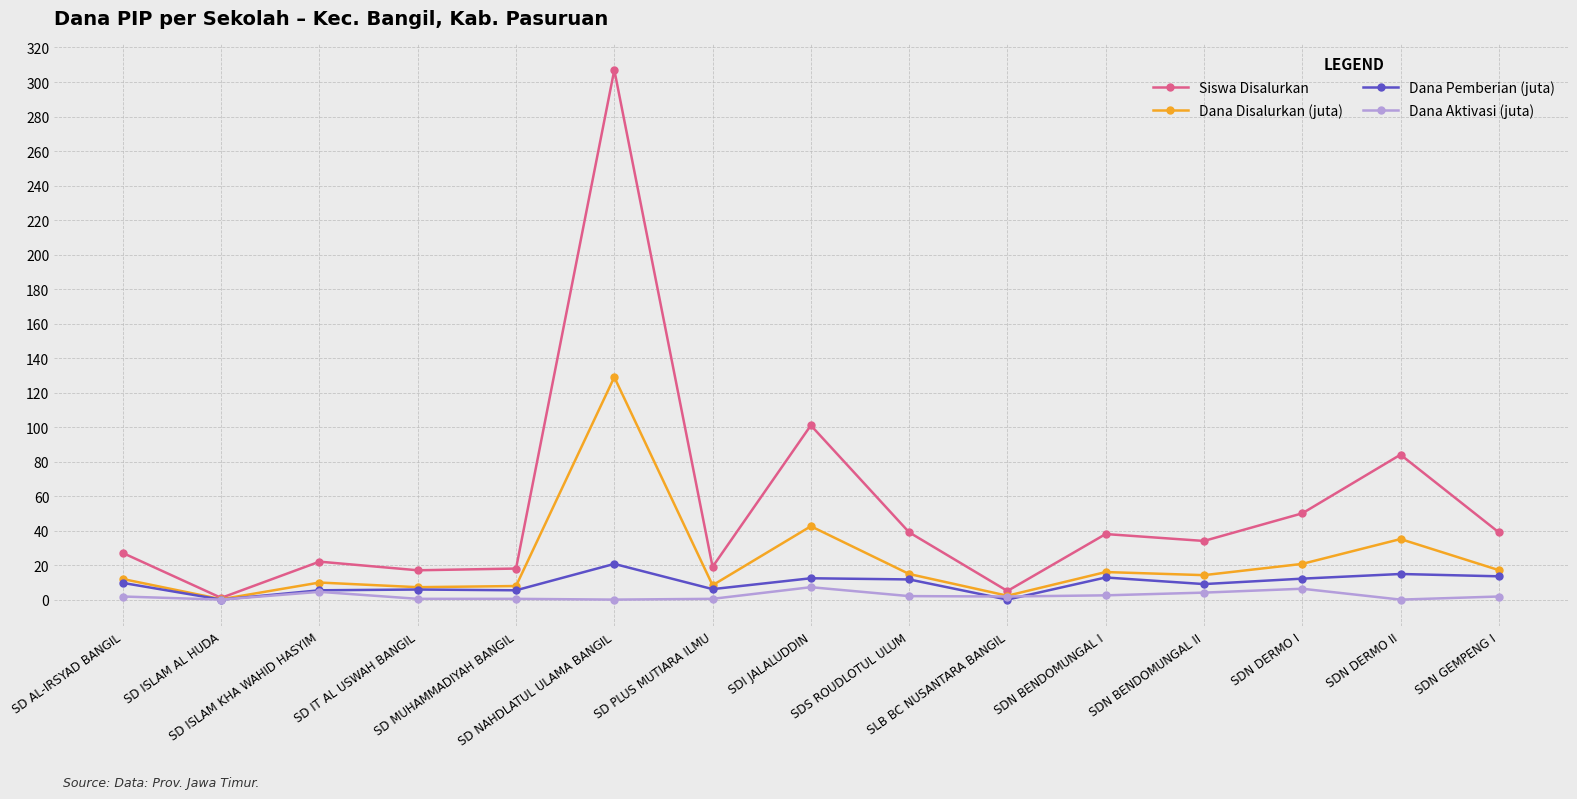

What is the greatest value displayed?

307.0